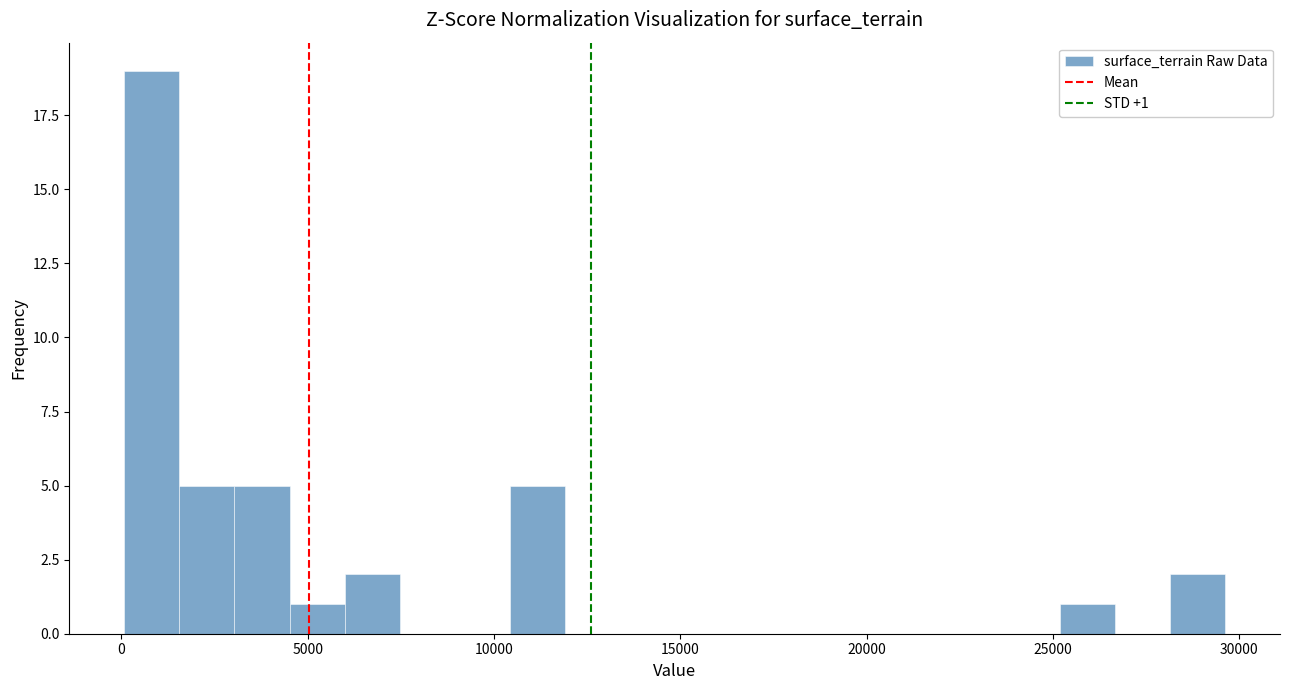

Around what value on the x-axis is the tallest bar? Give the approximate position of its centre, as read against the axis.

1000